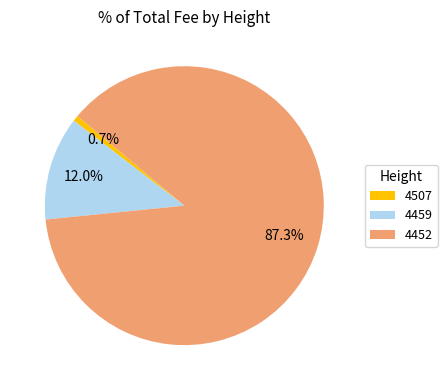

Combined, do 4507 and 4459 account for over 50%?

No